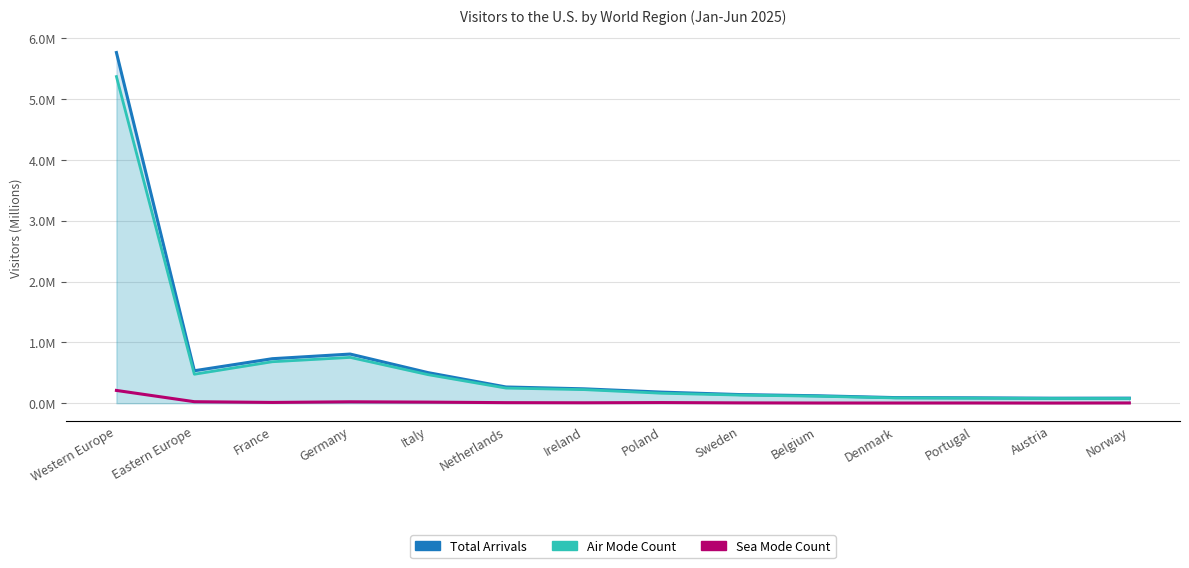

True or false: Air Mode Count has a value of 0.1 at Portugal.

False